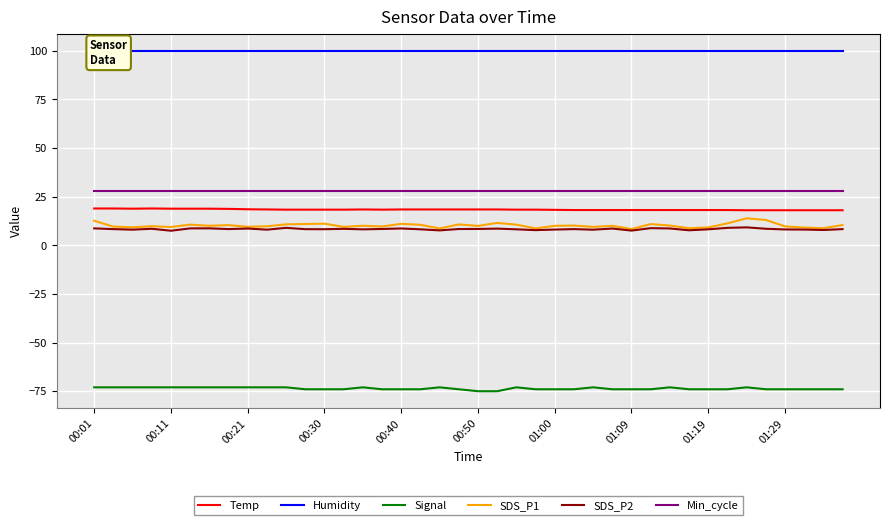

True or false: Temp and Humidity cross at least once.

False